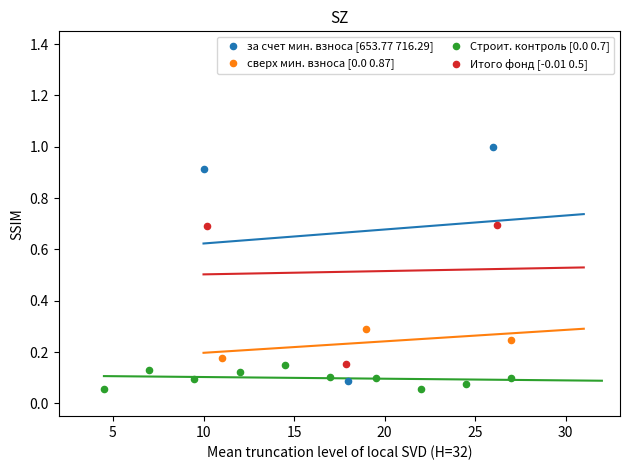

Which series contains the lowest Y value?

Строит. контроль [0.0 0.7]